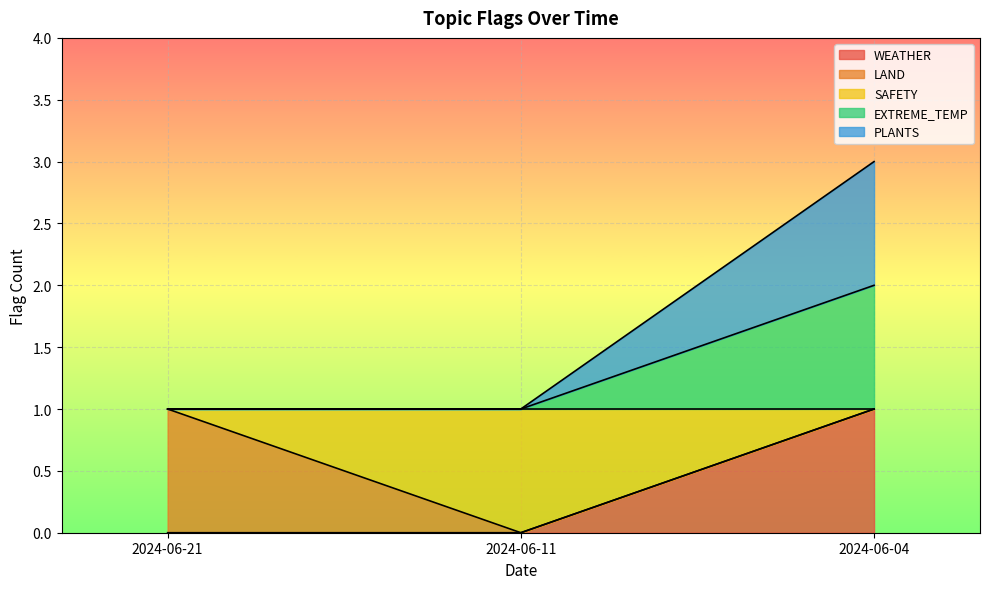

What is the difference between the maximum and minimum values in the WEATHER series?

1